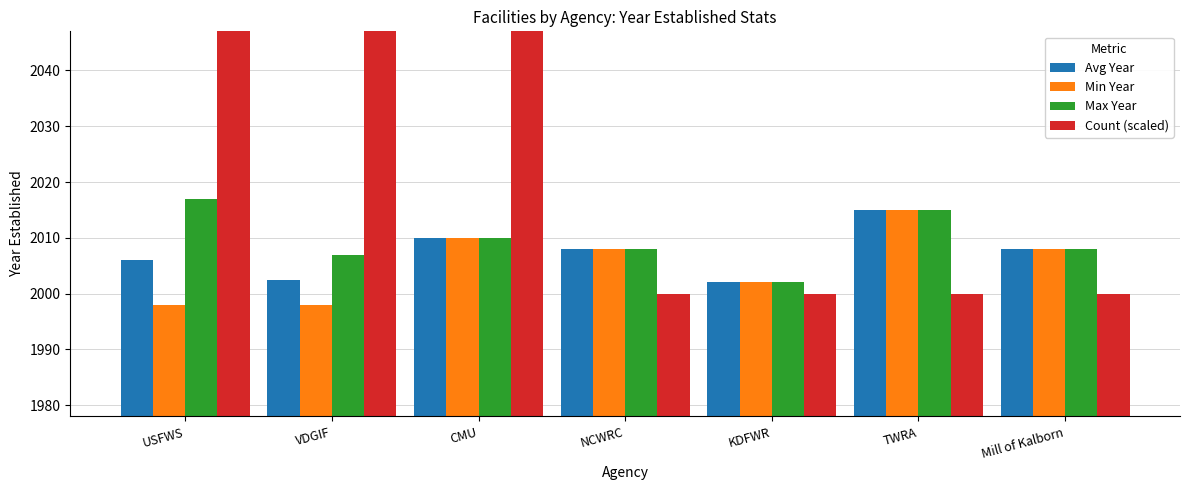

Reading right to left, extract all data points from this chart.

Avg Year: 2008.0	2015.0	2002.0	2008.0	2010.0	2002.5	2006.1
Min Year: 2008.0	2015.0	2002.0	2008.0	2010.0	1998.0	1998.0
Max Year: 2008.0	2015.0	2002.0	2008.0	2010.0	2007.0	2017.0
Count (scaled): 2000.0	2000.0	2000.0	2000.0	2100.0	2100.0	3000.0